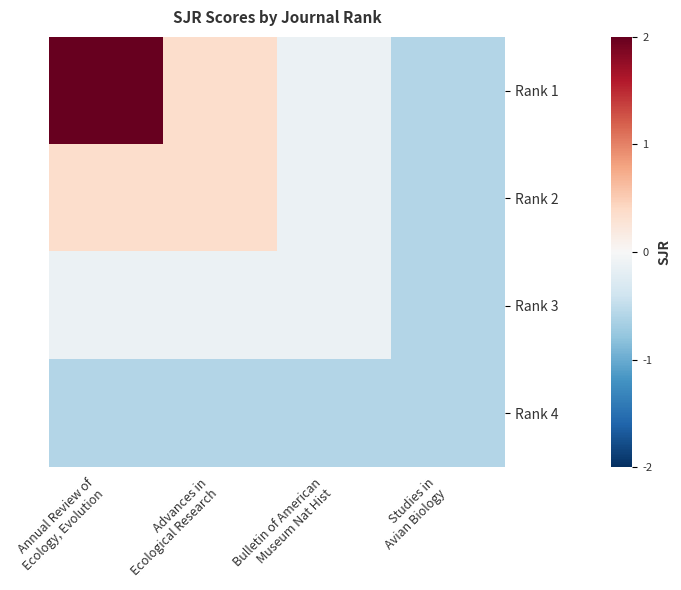

Which series has the largest total across all categories?

Rank 1